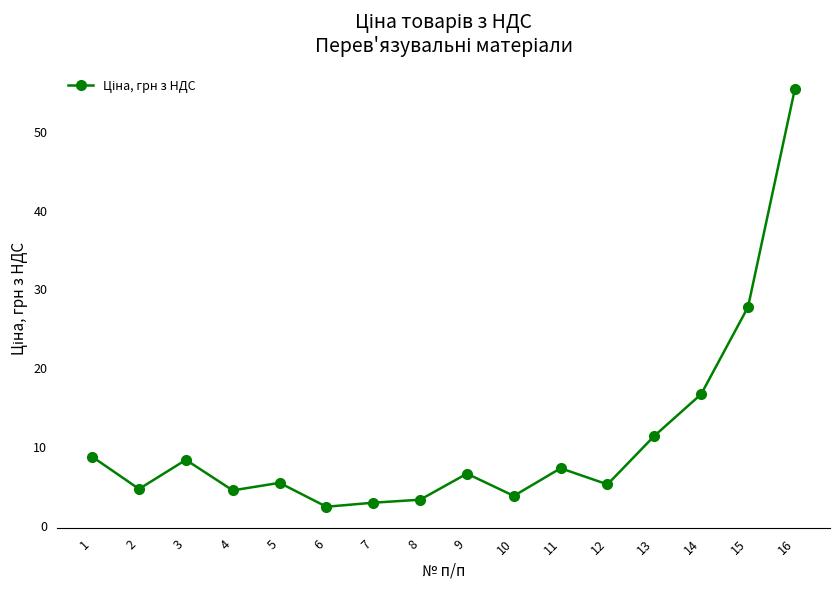

What is the value of the 8th point from the left?

3.2